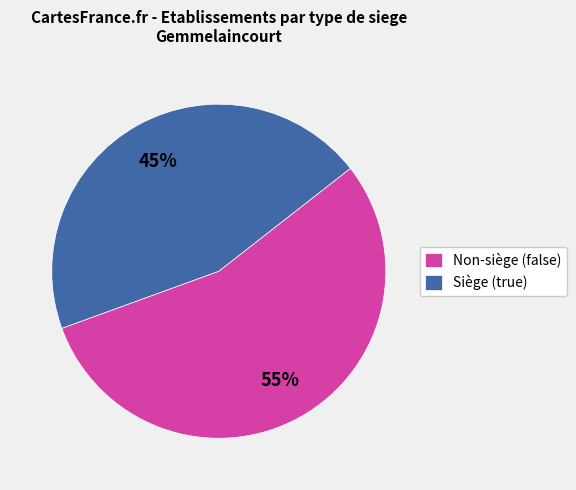

To the nearest percent, what is the difference between the largest and smallest slice percentages?

10%